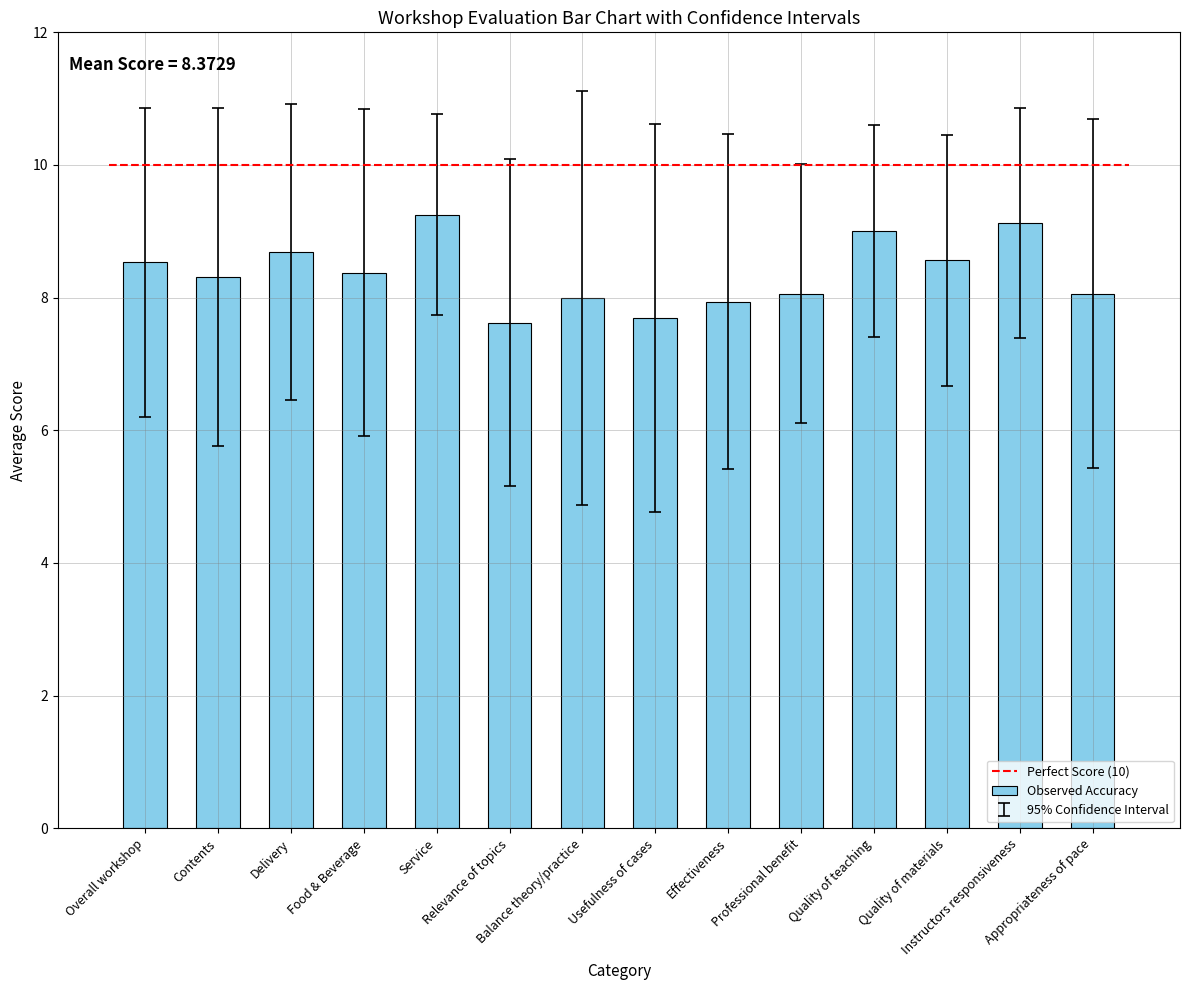

What is the ratio of the value at Usefulness of cases to the value at Professional benefit?

1.0